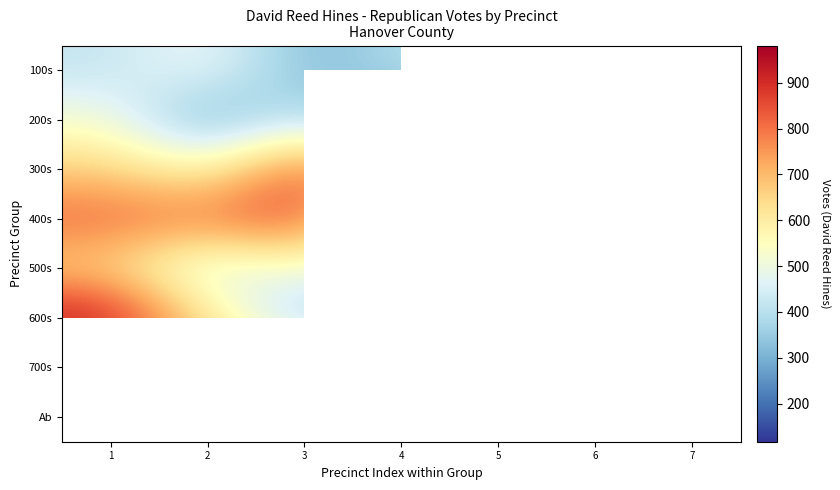

How many series are shown in this chart?

8